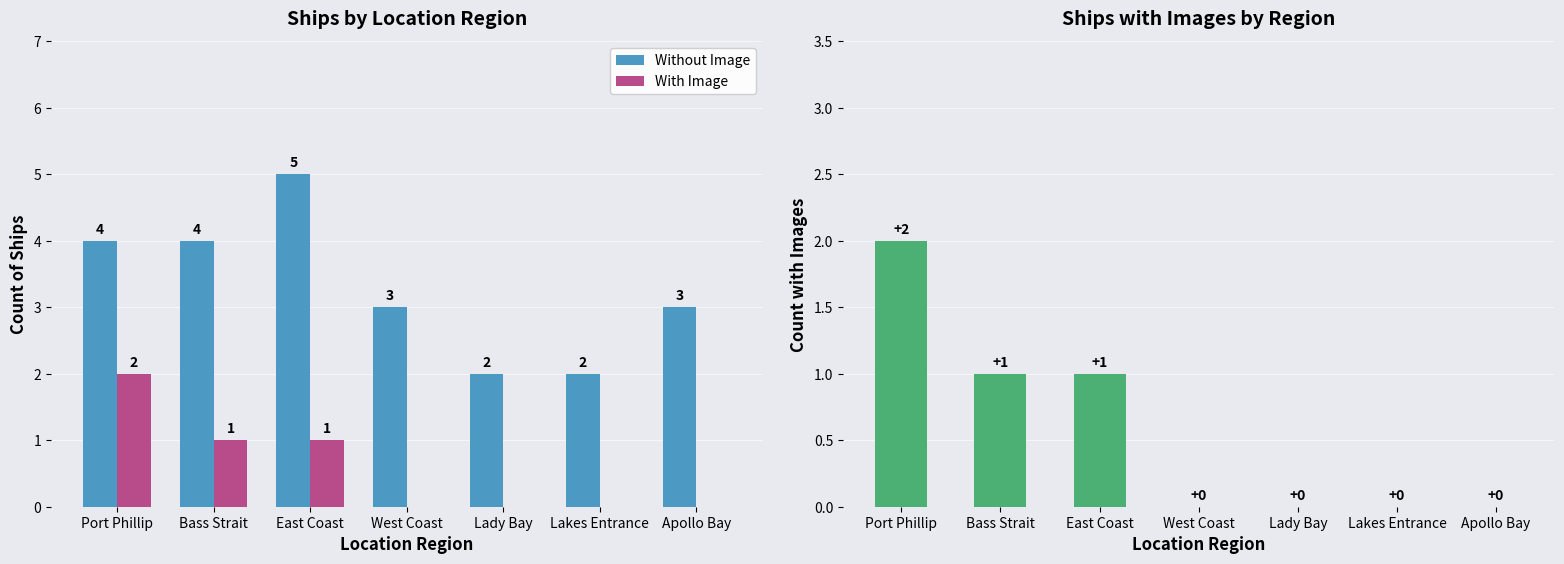

What is the highest value of the Without Image series?

5